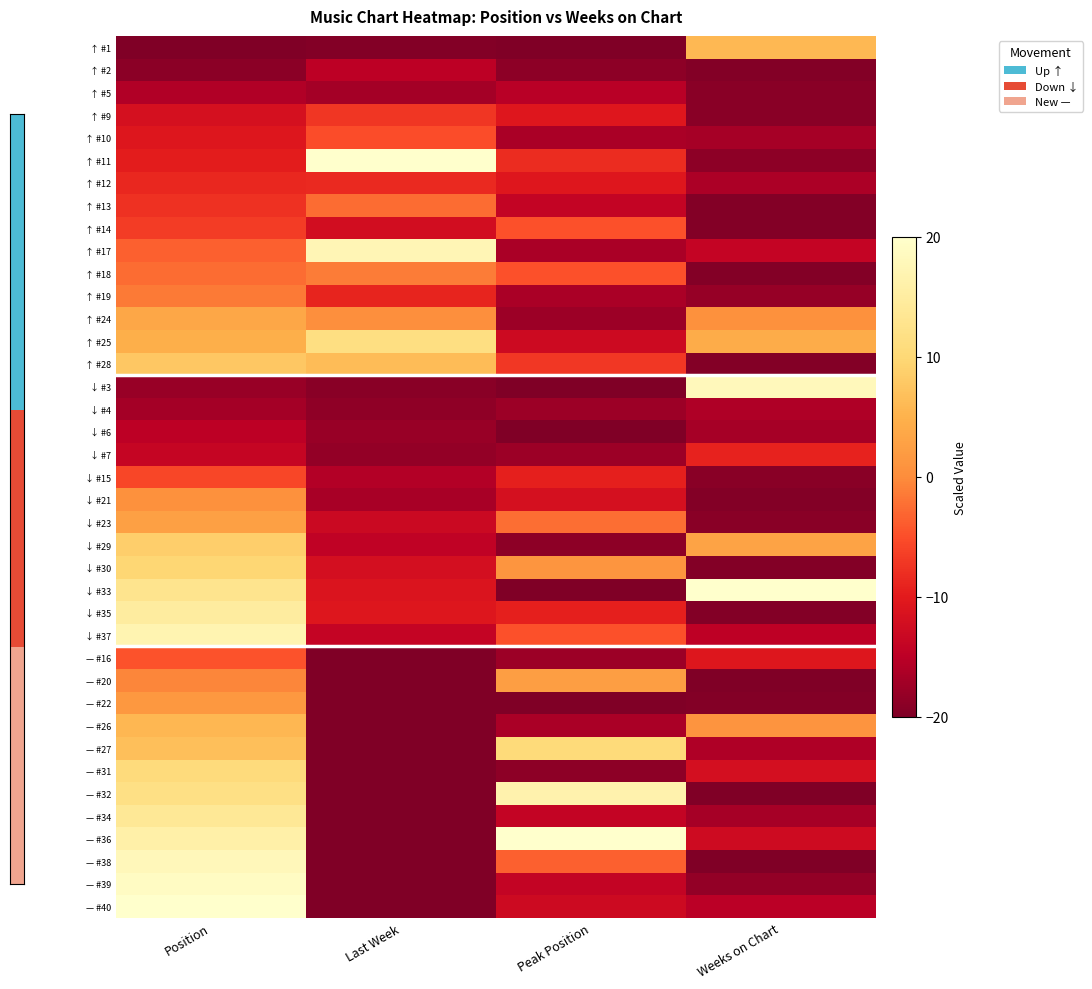

What is the total value across all series at Position?

12.8